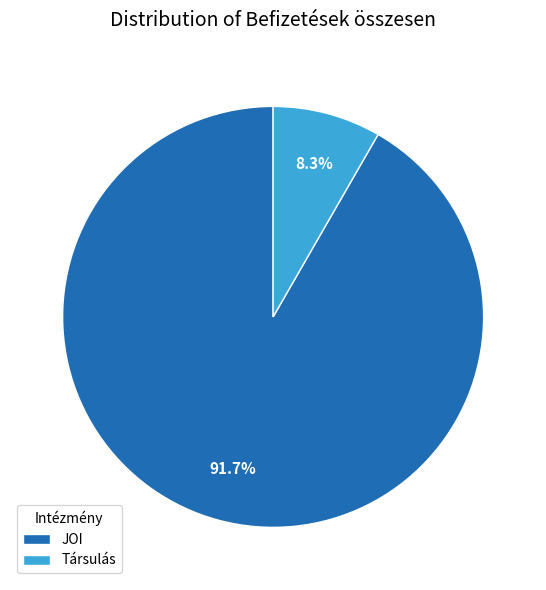

What is the majority slice?

JOI